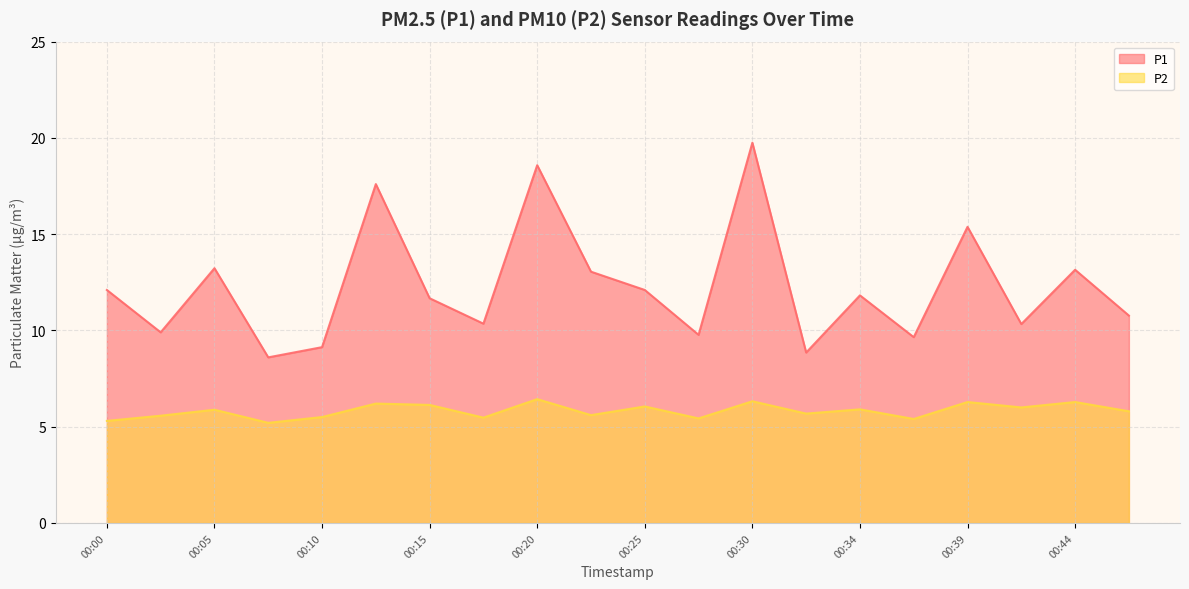

What is the difference between the P2 values at 00:03 and 00:47?

0.2